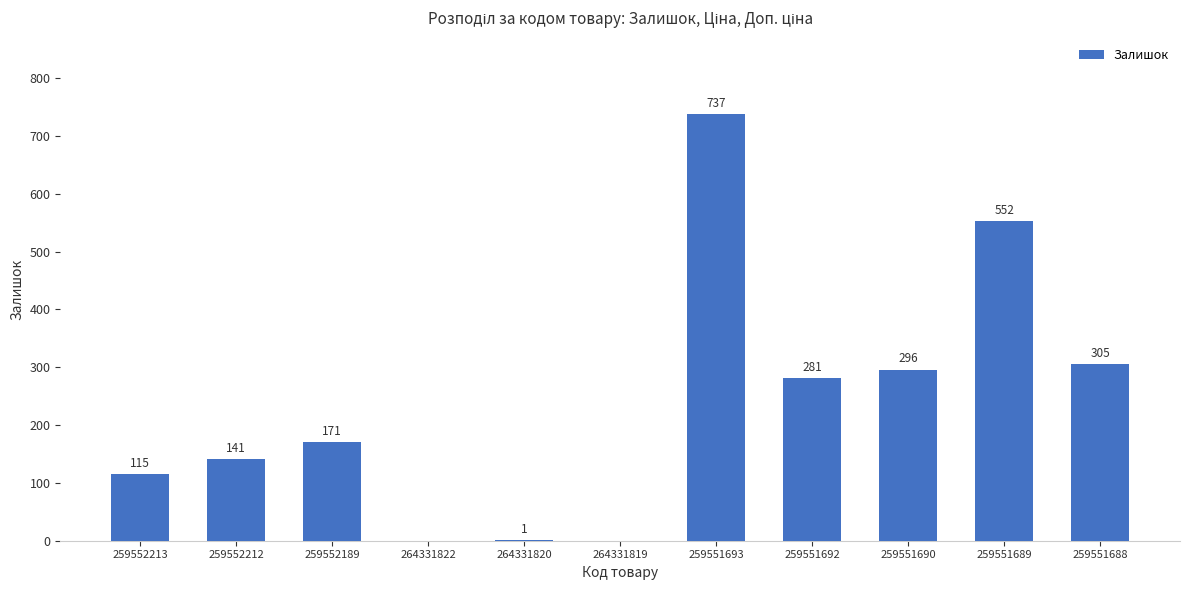

True or false: the data shows 0 at 264331822.

True